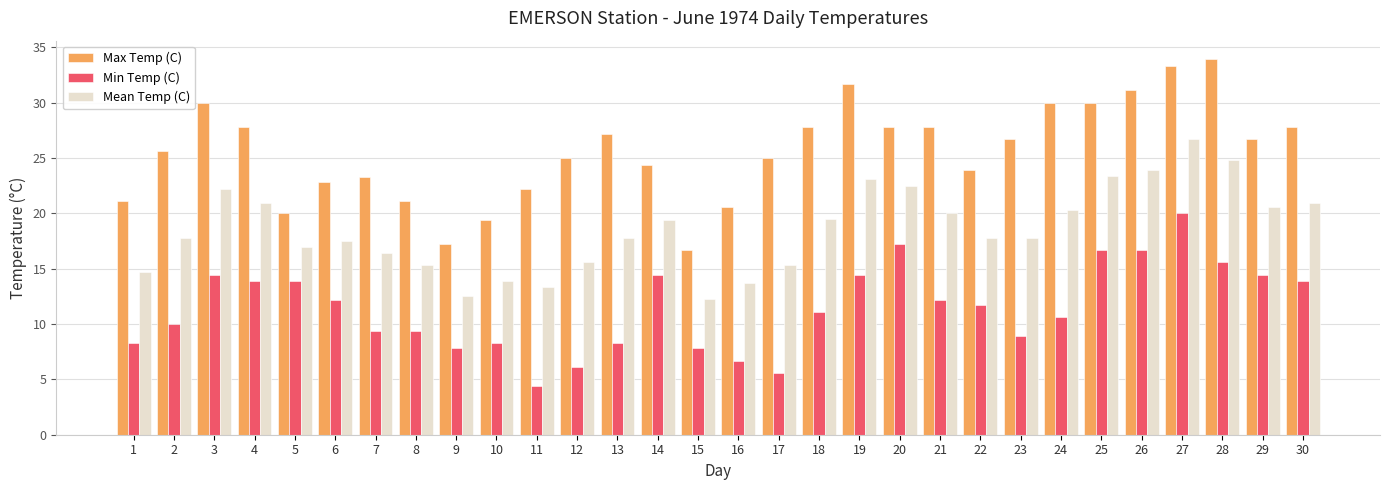

At which label does Mean Temp (C) first exceed 17?

2